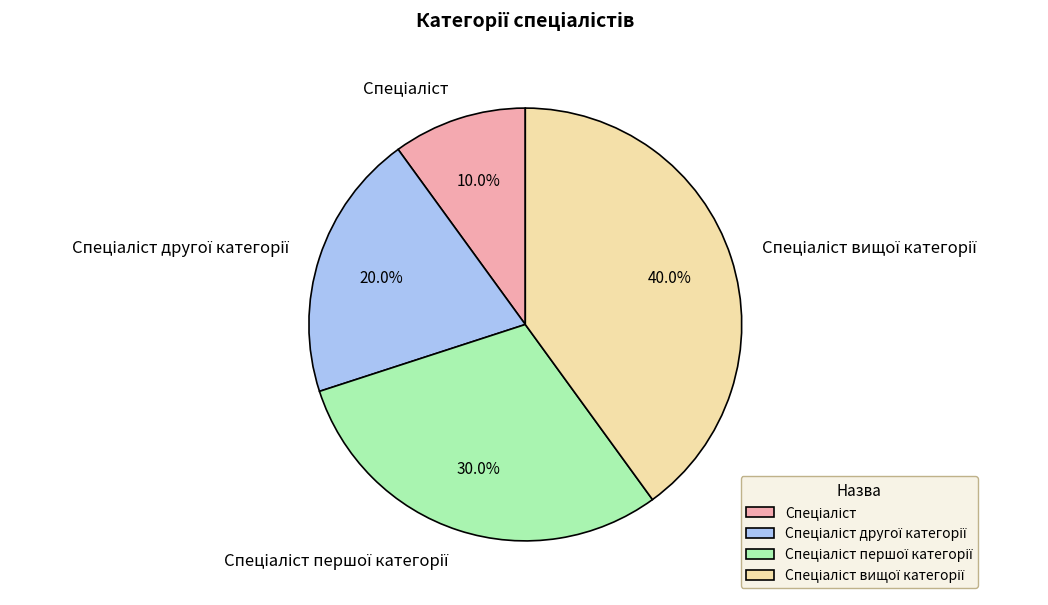

To the nearest percent, what is the average slice percentage?

25%